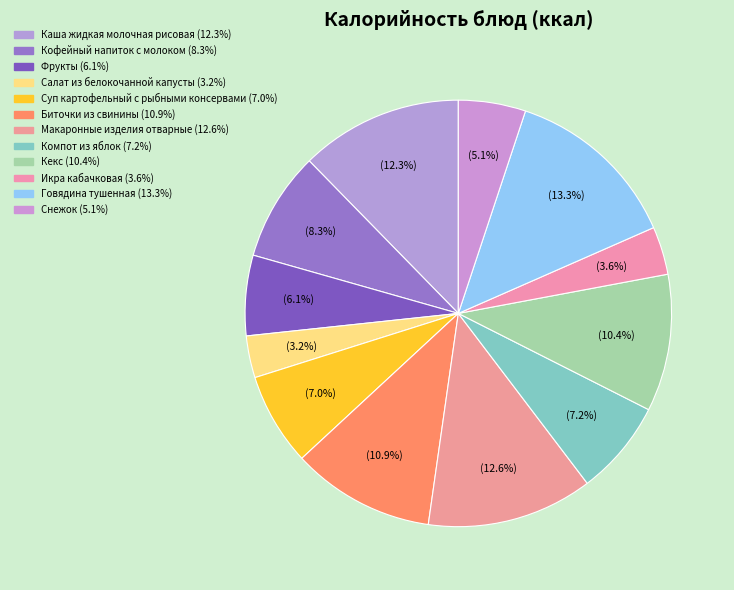

What percentage is NOT represented by Кекс?

89.6%